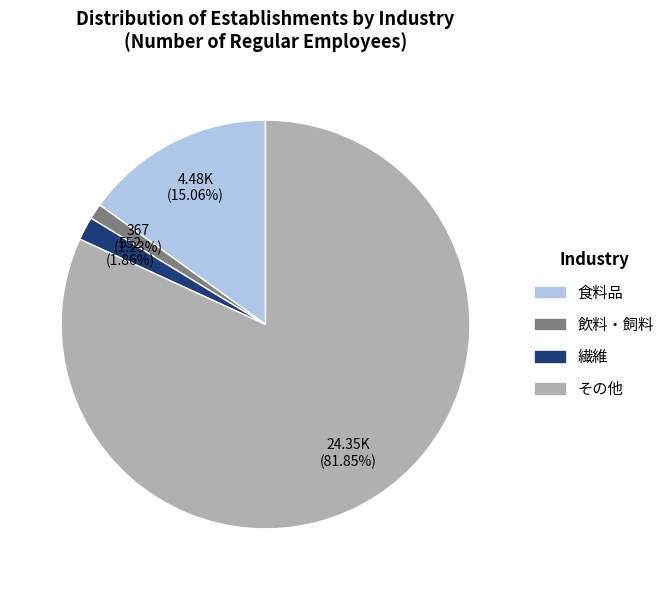

How many segments does this pie chart have?

4